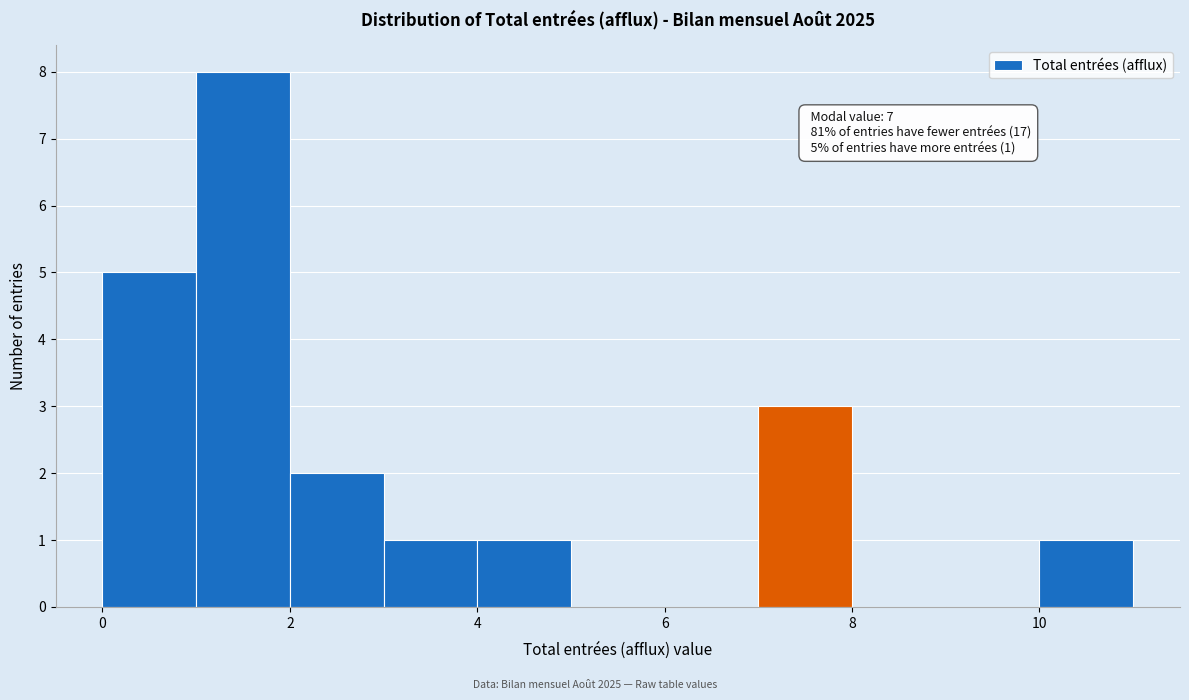

Over which range of the x-axis is the bar tallest?

1 to 2